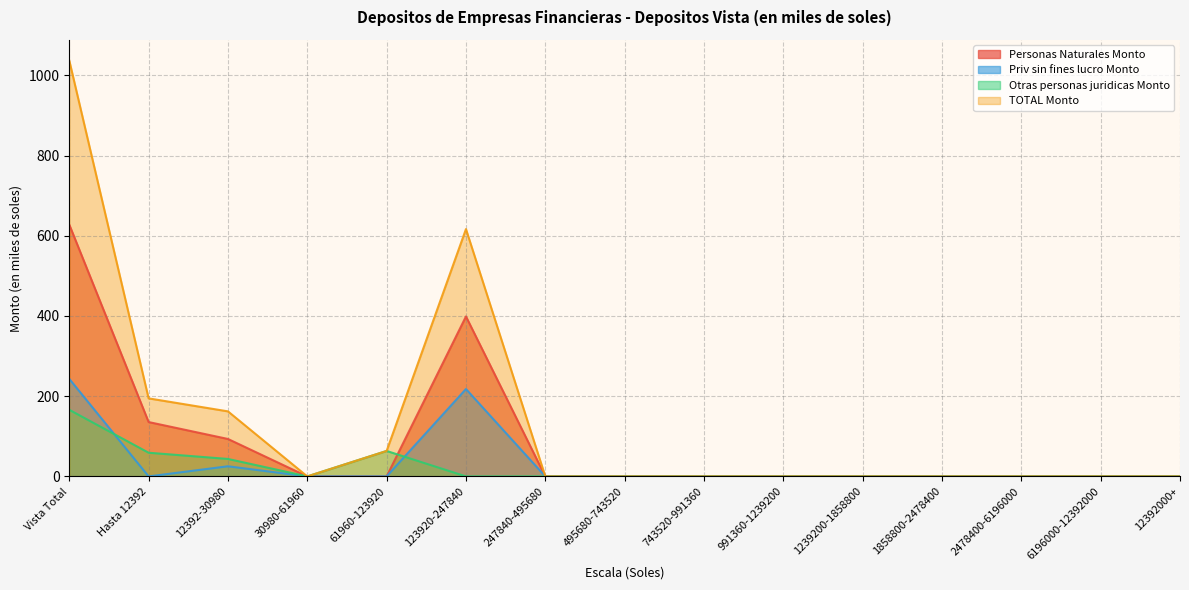

True or false: Otras personas juridicas Monto has a value of 22.4 at Hasta 12392.

False